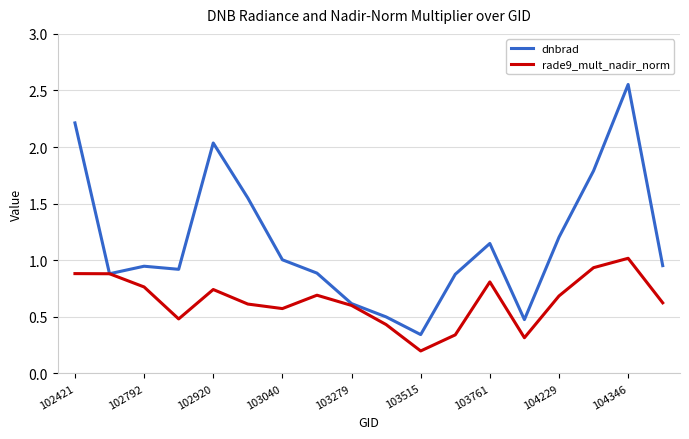

List the series in order of their peak value, lowest first.

rade9_mult_nadir_norm, dnbrad